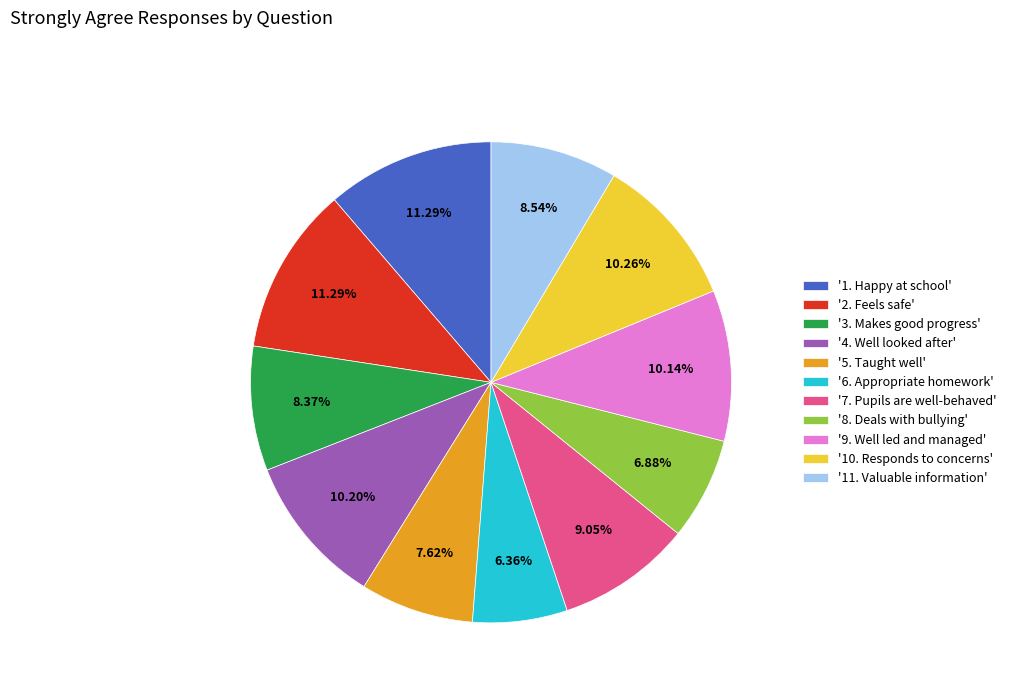

Is there any slice that represents more than half of the pie?

No